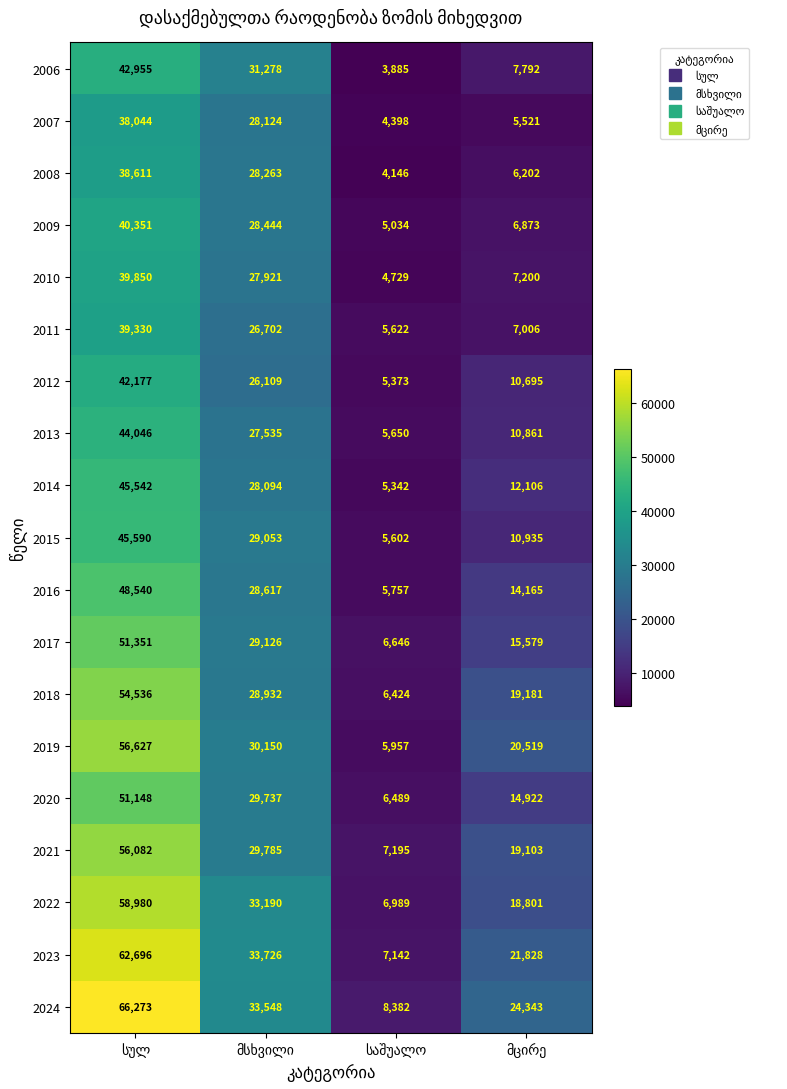

Which series has the widest spread of values?

2024